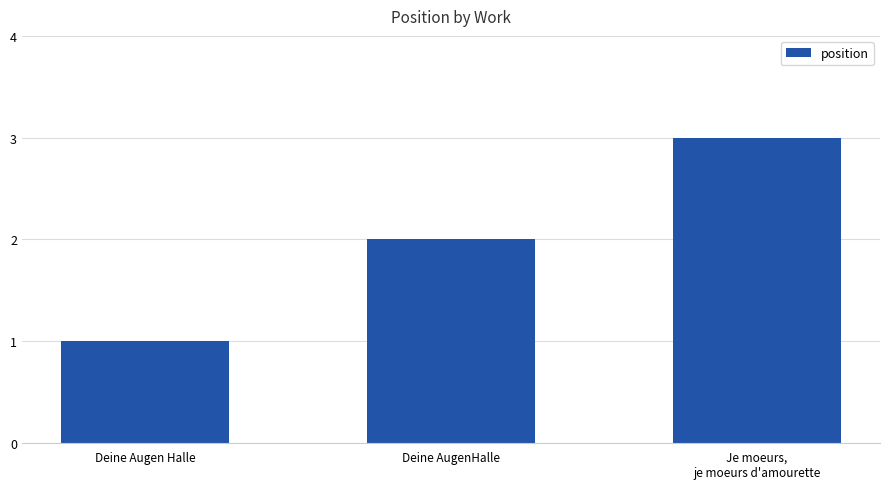

What is the sum of the values at Deine Augen Halle and Je moeurs,
je moeurs d'amourette?

4